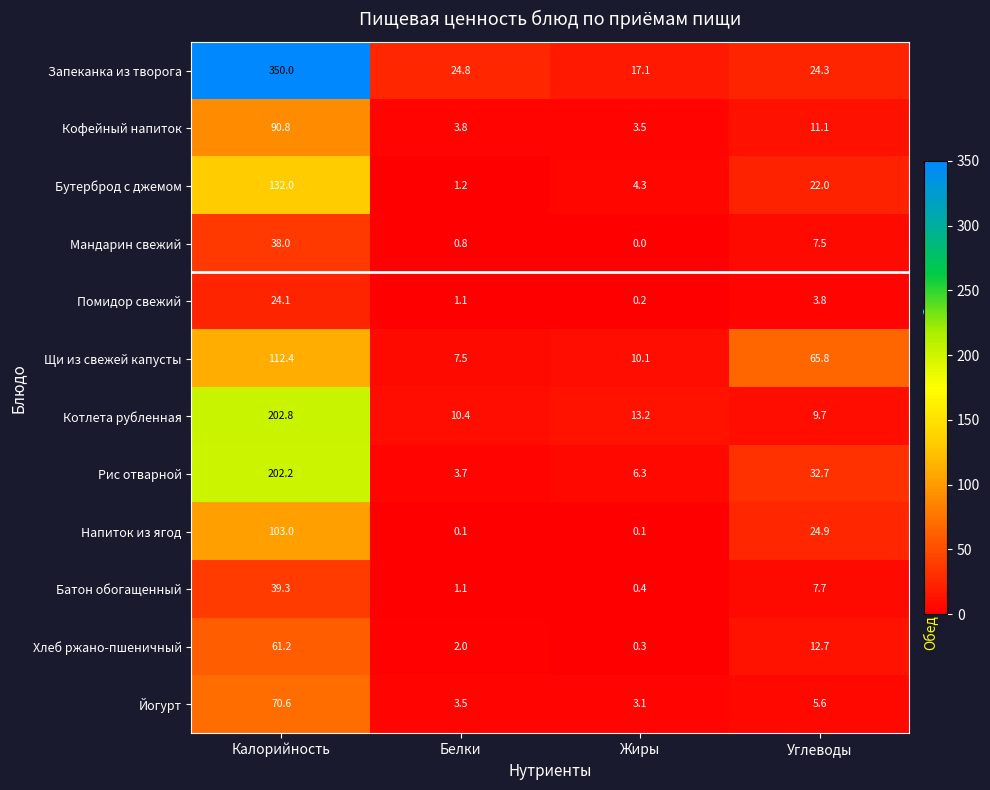

True or false: Помидор свежий has a value of 1.1 at Белки.

True